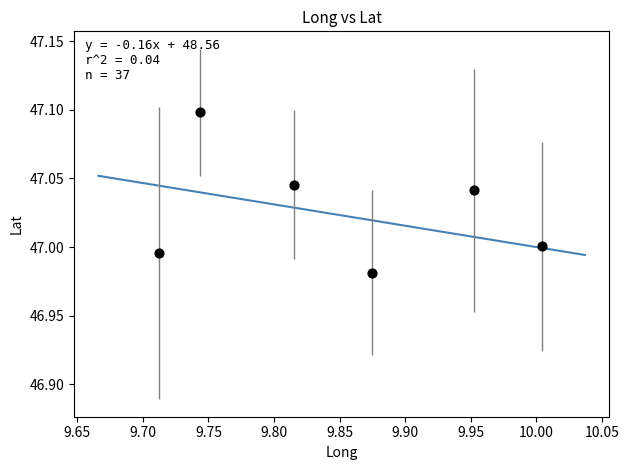

What is the range of X values (max minus min)?

0.3